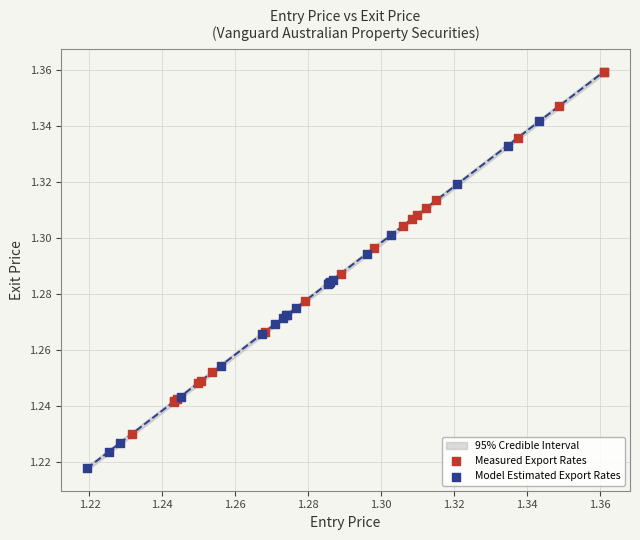

Which series reaches the maximum Y coordinate?

Measured Export Rates